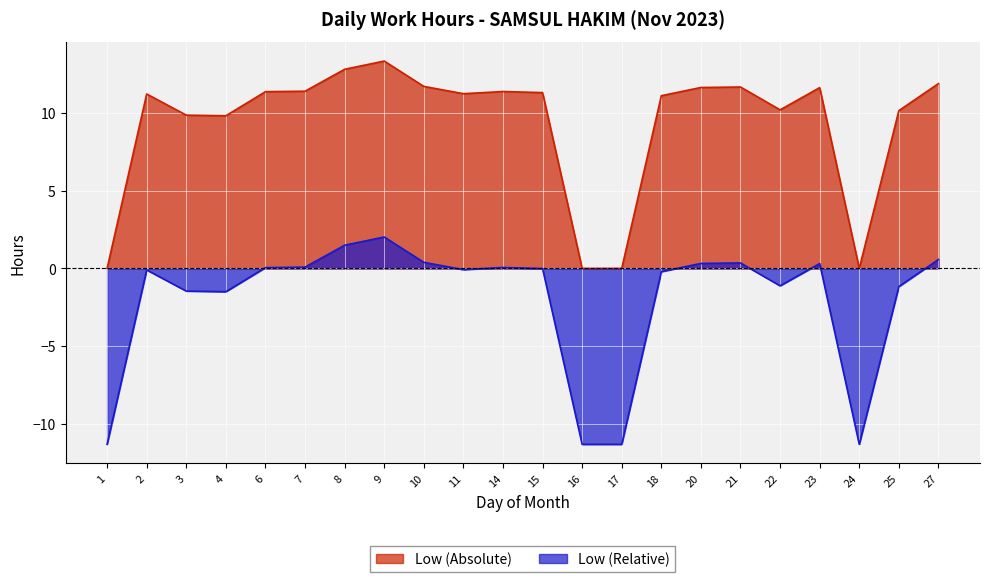

What is the change in value from 1 to 2?

+11.2